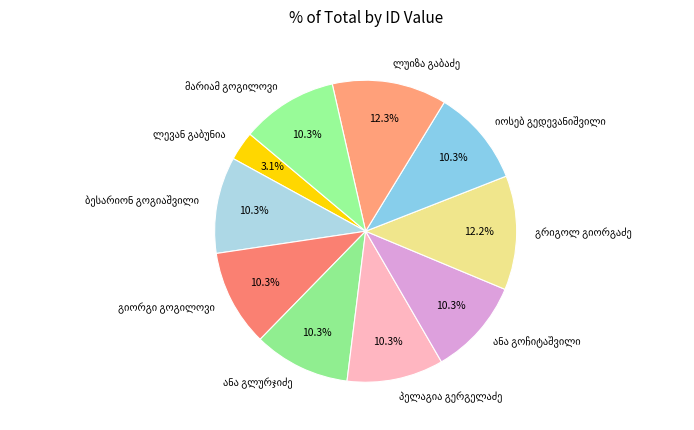

Is there any slice that represents more than half of the pie?

No